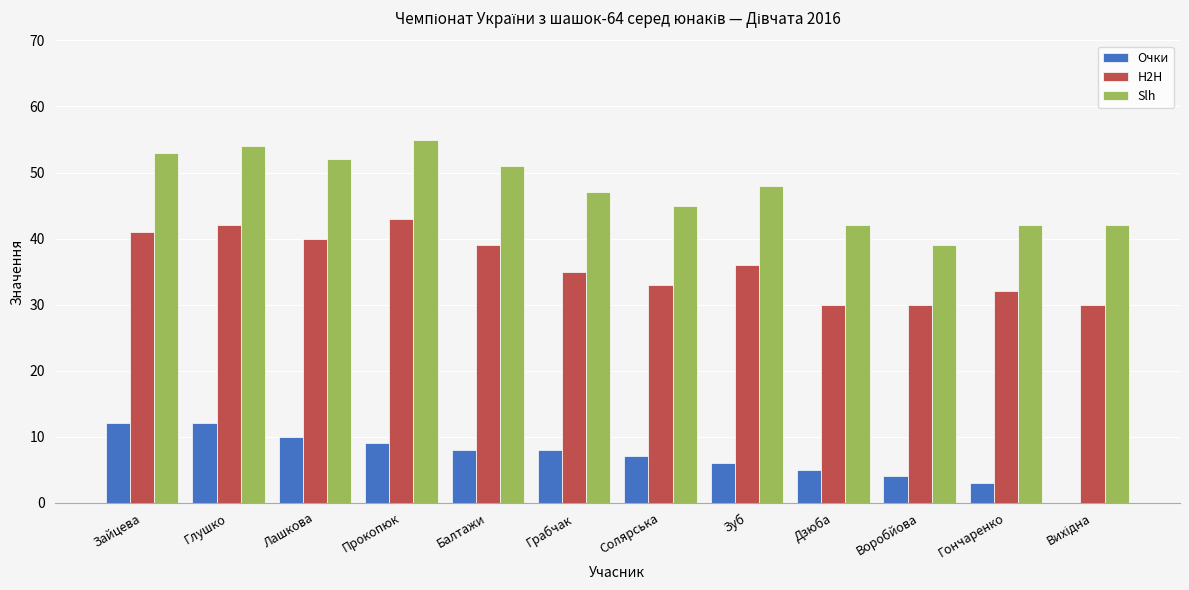

True or false: Slh has a value of 52 at Лашкова.

True